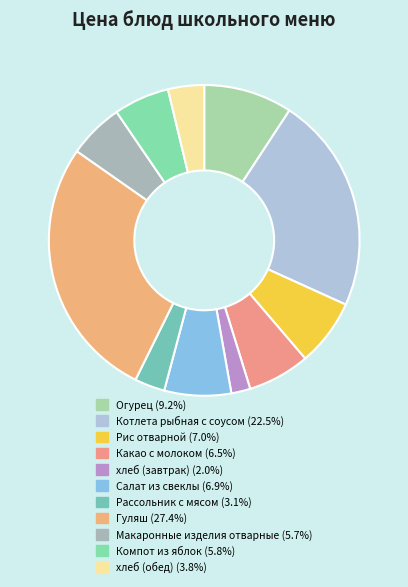

Is the sum of Рис отварной and Компот из яблок greater than half?

No